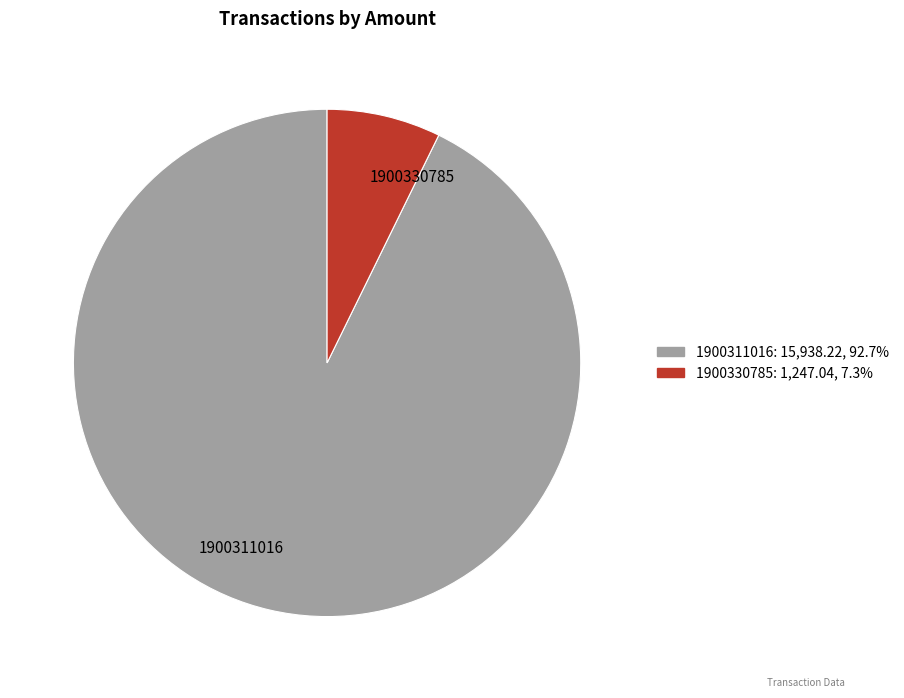

How many slices are in this pie chart?

2